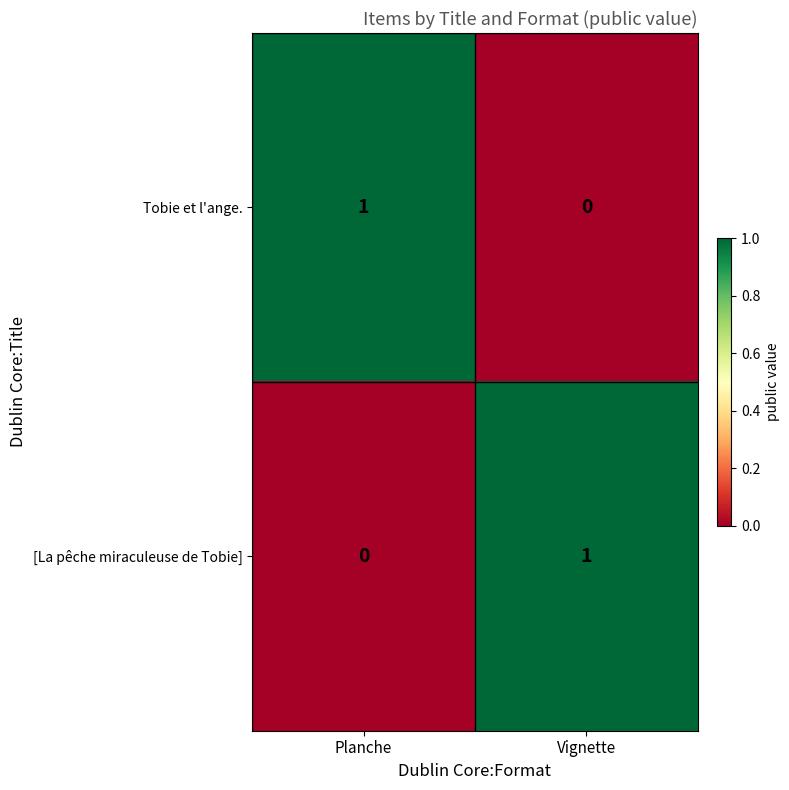

List the labels in order of Tobie et l'ange. value, smallest first.

Vignette, Planche